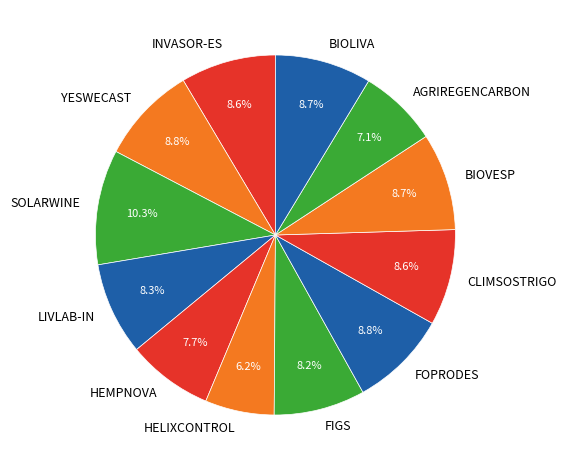

Is there any slice that represents more than half of the pie?

No